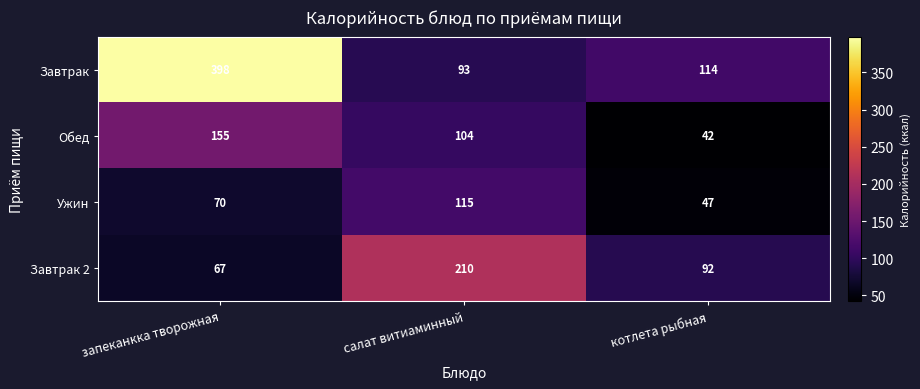

The value of Завтрак at запеканкка творожная is 398. True or false?

True